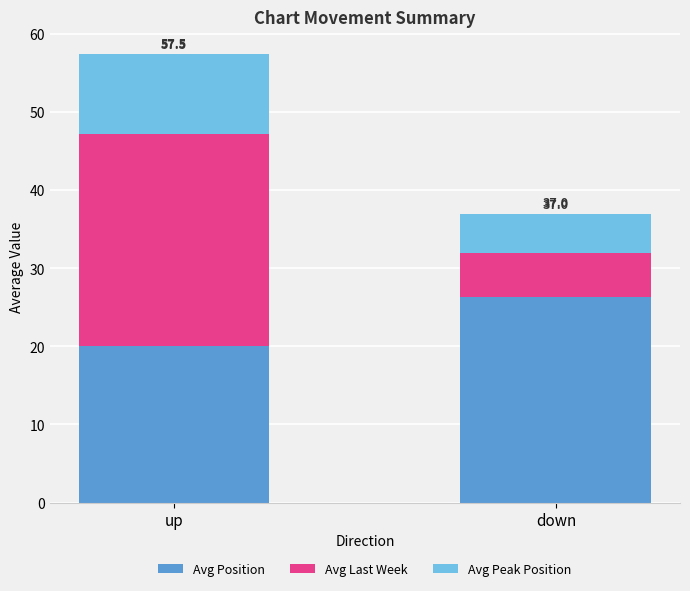

Is it true that Avg Peak Position equals 8.8 at down?

False